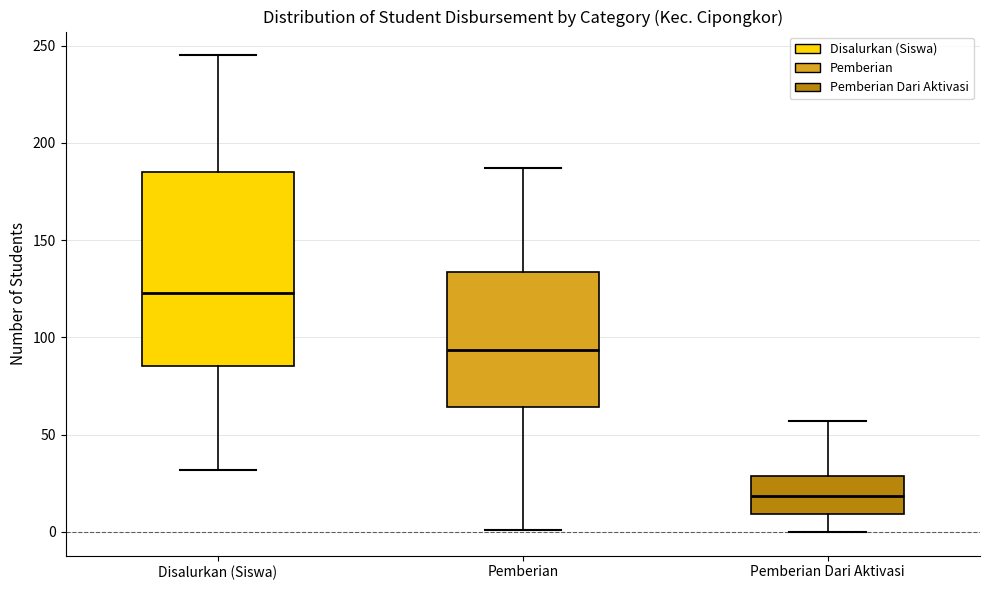

Reading left to right, read every box against the y-axis: the position of its median line, the range the box covers, and the ends of its whiskers. The values are not printed on the chart, so give them approximately, as read against the axis.

Disalurkan (Siswa): median 125, box 85 to 185, whiskers 30 to 245
Pemberian: median 95, box 65 to 135, whiskers 0 to 185
Pemberian Dari Aktivasi: median 20, box 10 to 30, whiskers 0 to 55